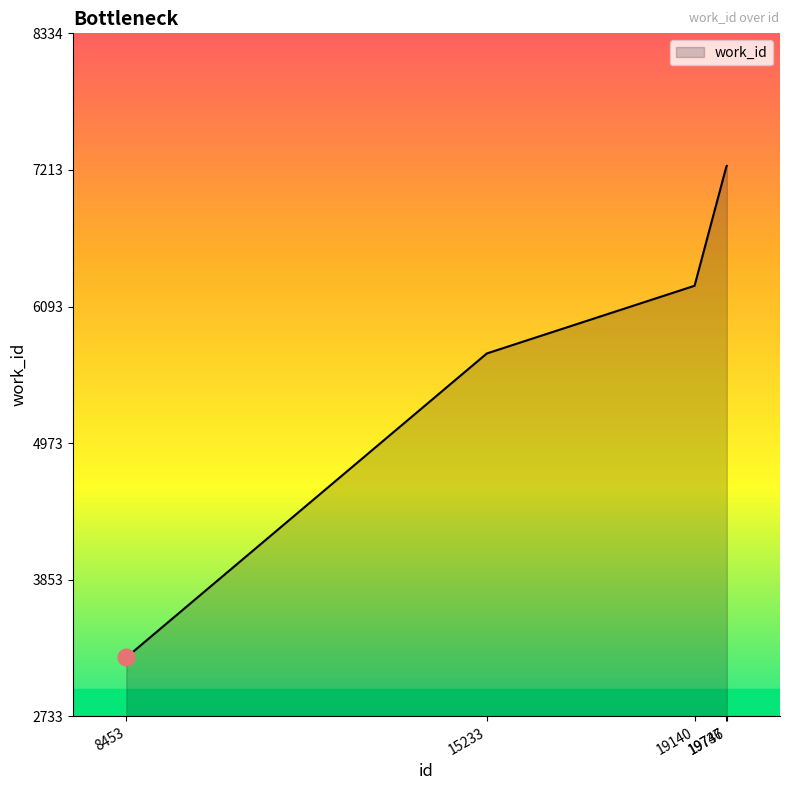

Read the value at 19747.

7247